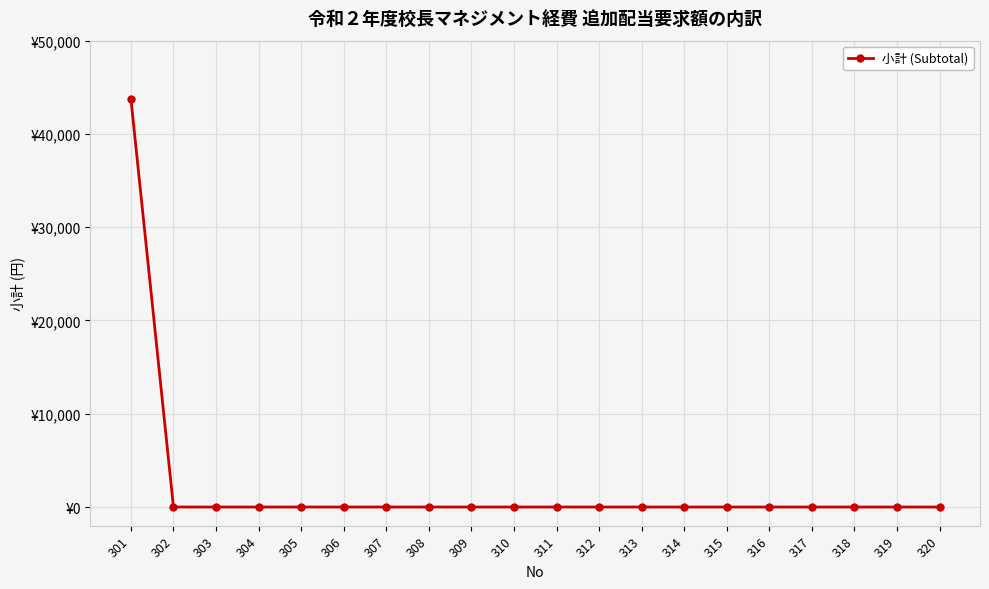

Does the chart have visible grid lines?

Yes